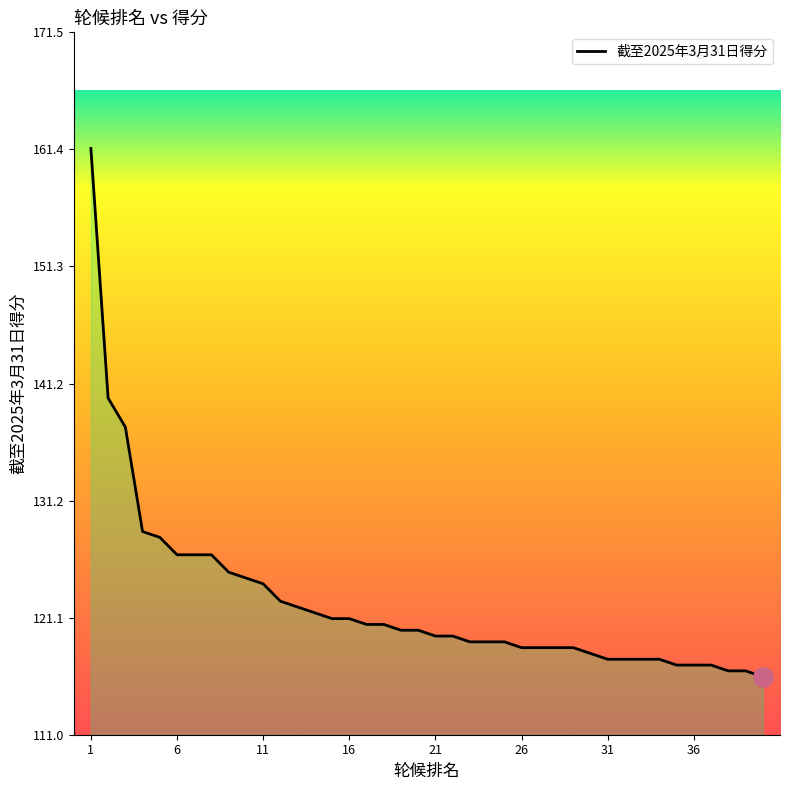

Count the number of categories in the chart.

40